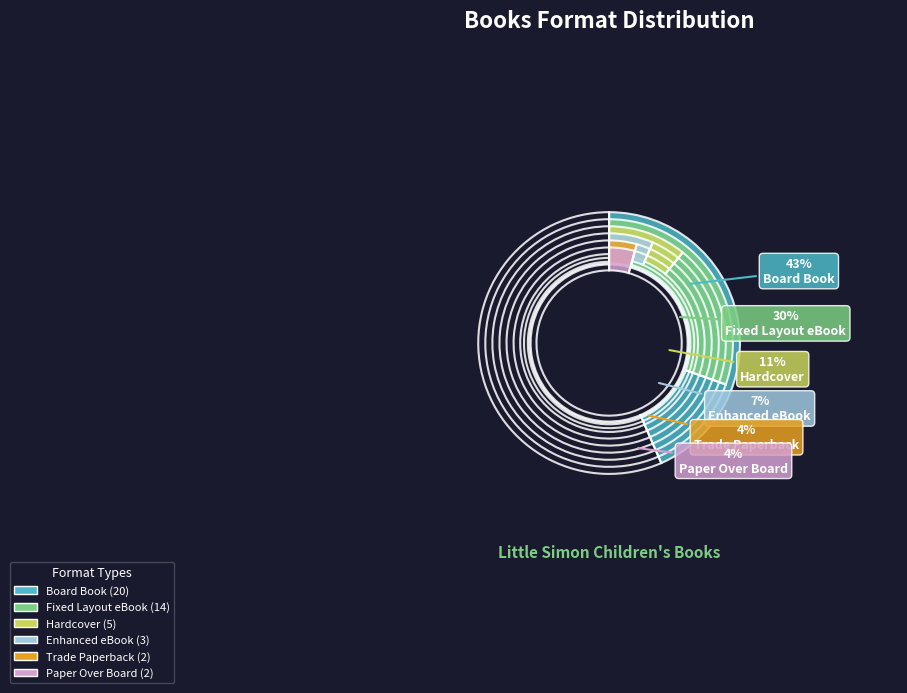

What is the total percentage of Paper Over Board and Trade Paperback?

8.7%